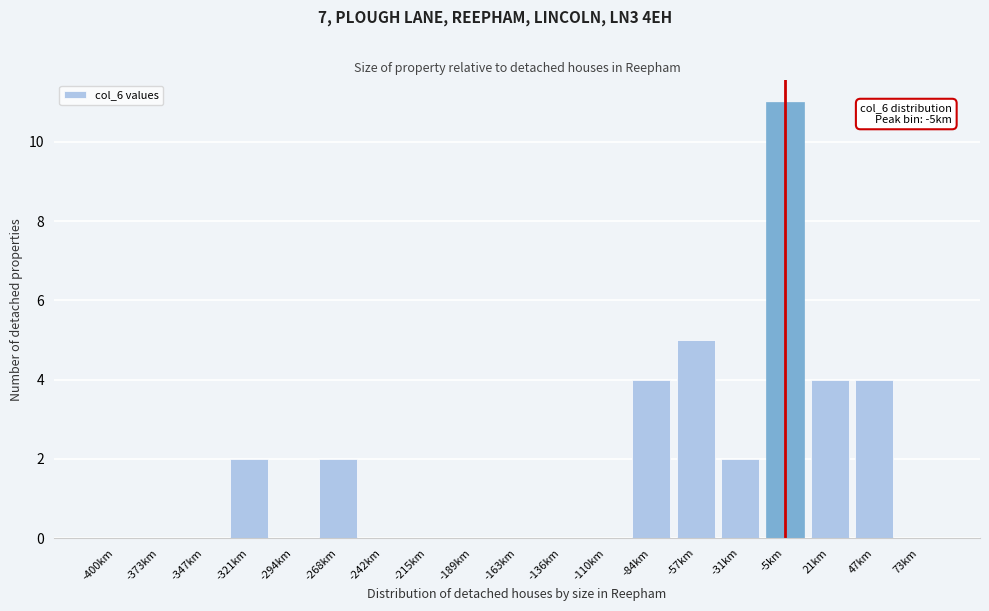

Reading left to right, transcribe all the data shown in this chart.

-400km=0	-373km=0	-347km=0	-321km=2	-294km=0	-268km=2	-242km=0	-215km=0	-189km=0	-163km=0	-136km=0	-110km=0	-84km=4	-57km=5	-31km=2	-5km=11	21km=4	47km=4	73km=0